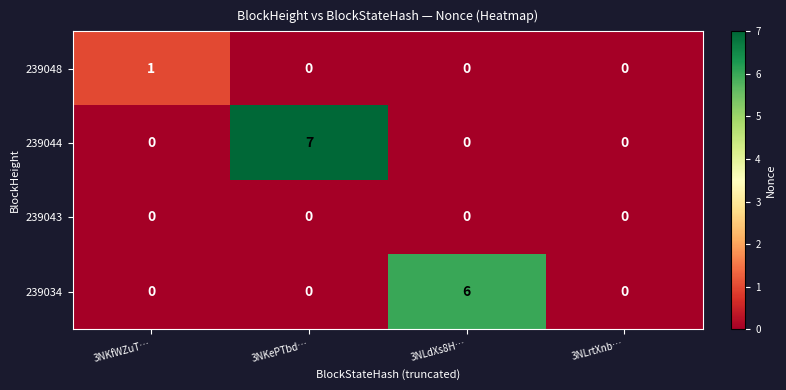

Reading right to left, transcribe all the data shown in this chart.

239048: 0	0	0	1
239044: 0	0	7	0
239043: 0	0	0	0
239034: 0	6	0	0